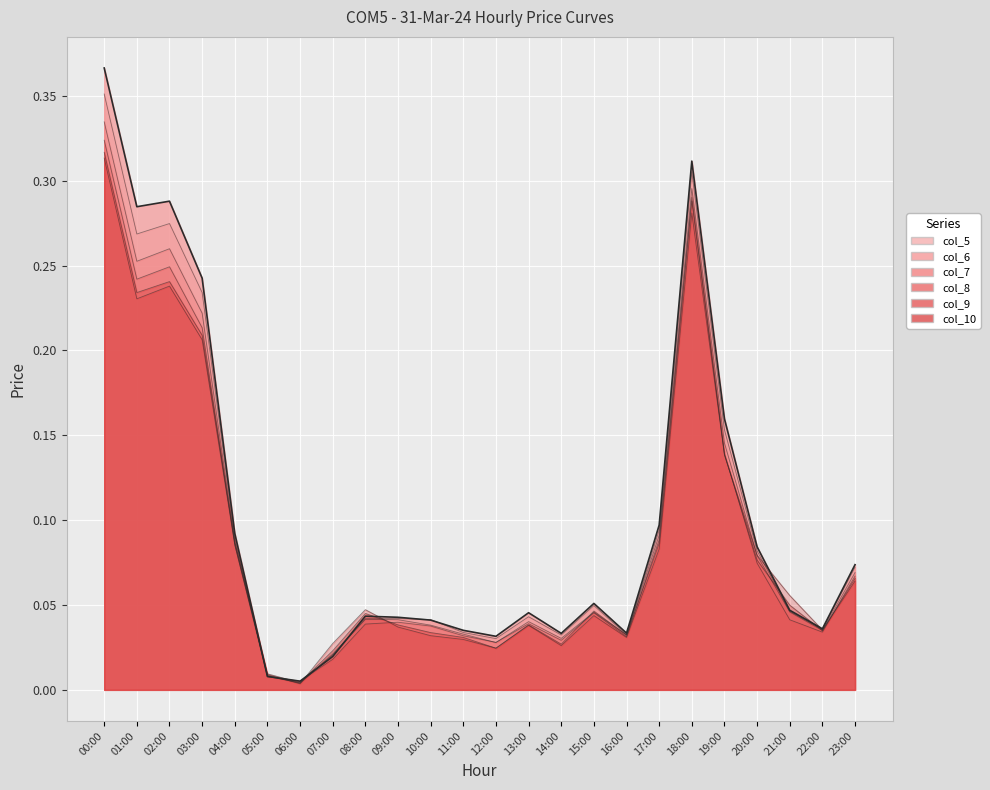

What is the difference between the second highest and second lowest values in the col_8 series?

0.3